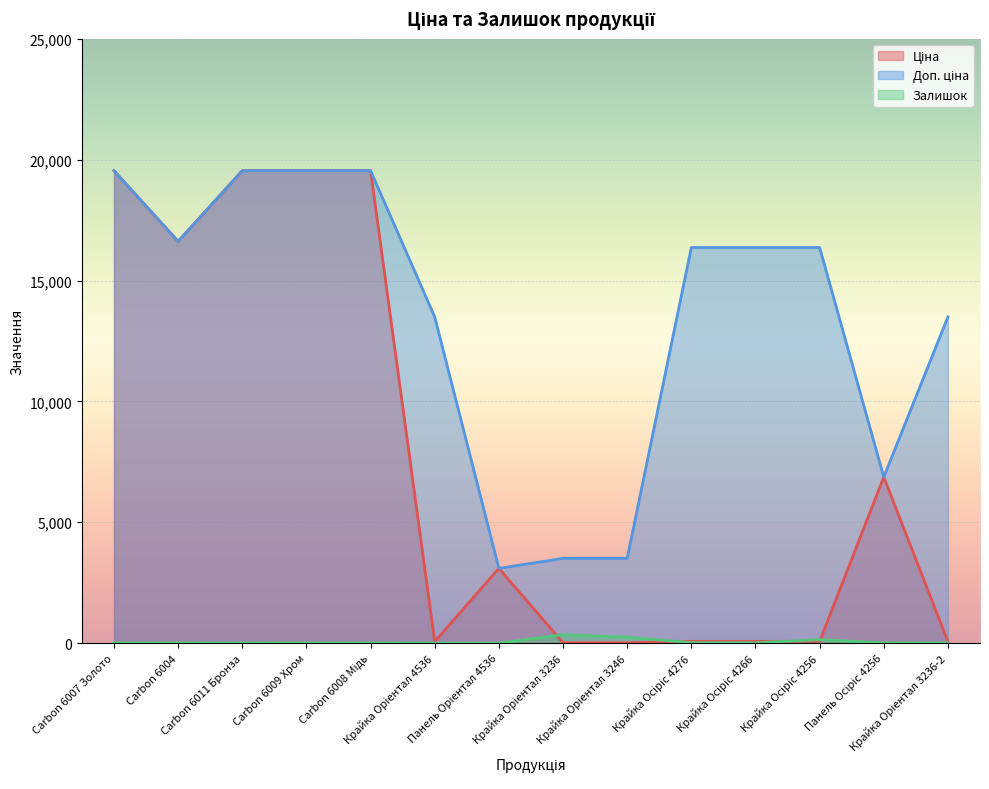

Reading left to right, extract all data points from this chart.

Ціна: 19542.7	16618.0	19542.7	19542.7	19542.7	60.0	3091.2	15.6	15.6	72.7	72.7	72.7	6869.4	60.0
Доп. ціна: 19542.7	16618.0	19542.7	19542.7	19542.7	13493.2	3091.0	3506.0	3506.0	16366.5	16366.5	16366.5	6869.4	13493.2
Залишок: 8.0	6.0	5.0	7.0	8.0	0.0	0.0	347.0	243.0	19.0	13.0	145.0	10.0	7.0